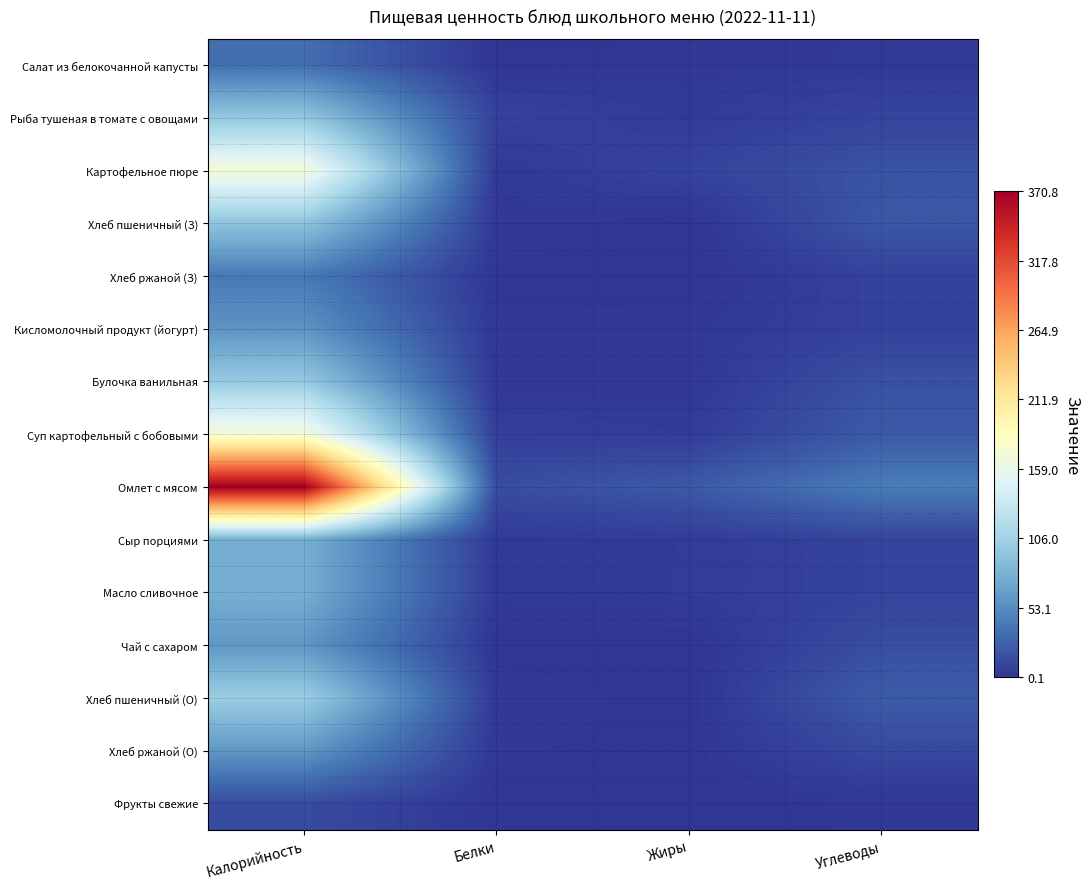

Rank the series at Жиры from lowest to highest value.

Чай с сахаром, Хлеб ржаной (З), Хлеб пшеничный (З), Хлеб пшеничный (О), Хлеб ржаной (О), Фрукты свежие, Булочка ванильная, Салат из белокочанной капусты, Кисломолочный продукт (йогурт), Рыба тушеная в томате с овощами, Суп картофельный с бобовыми, Сыр порциями, Масло сливочное, Картофельное пюре, Омлет с мясом